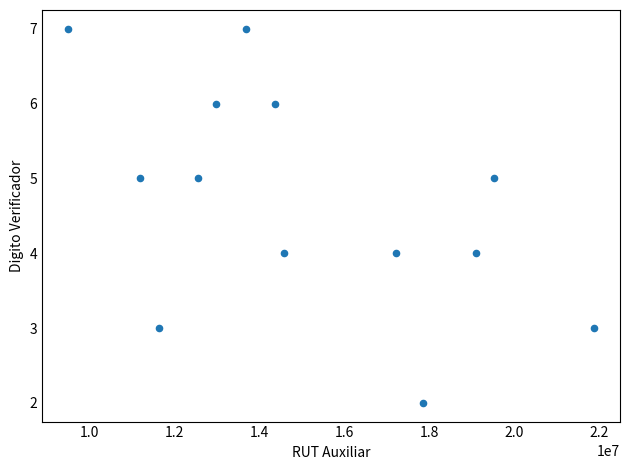

What is the range of X values (max minus min)?

12370312